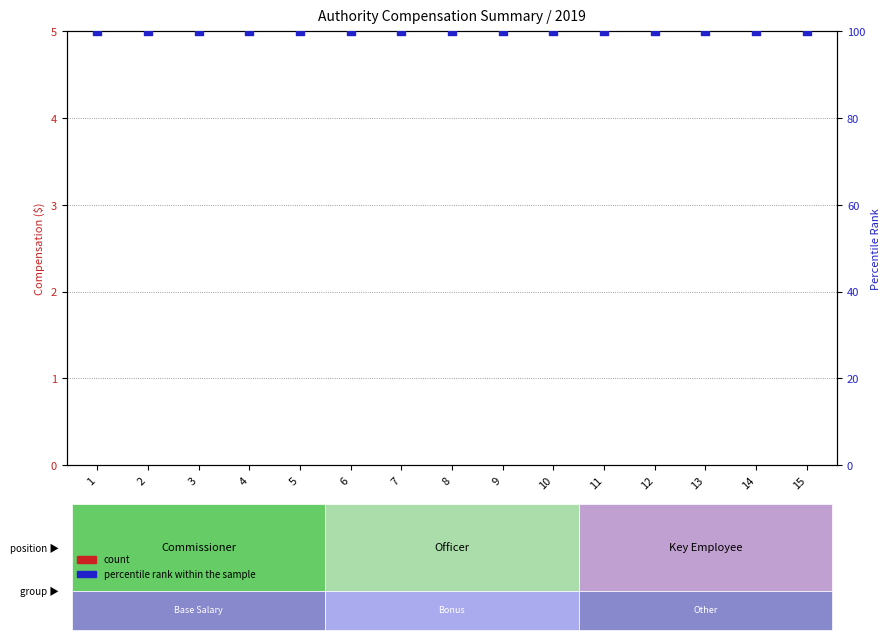

At which category is the sum across all series the highest?

1